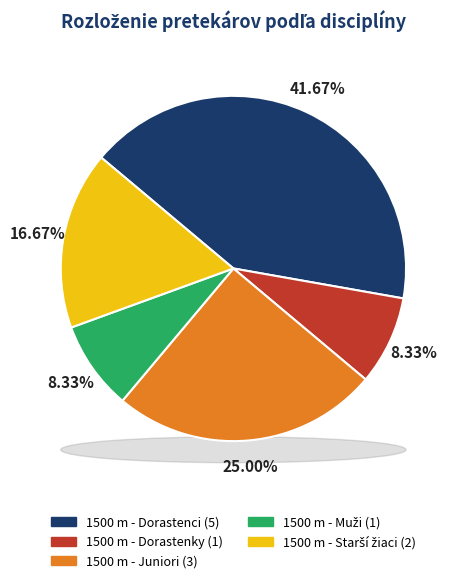

Is the sum of 1500 m - Muži and 1500 m - Dorastenci greater than half?

No